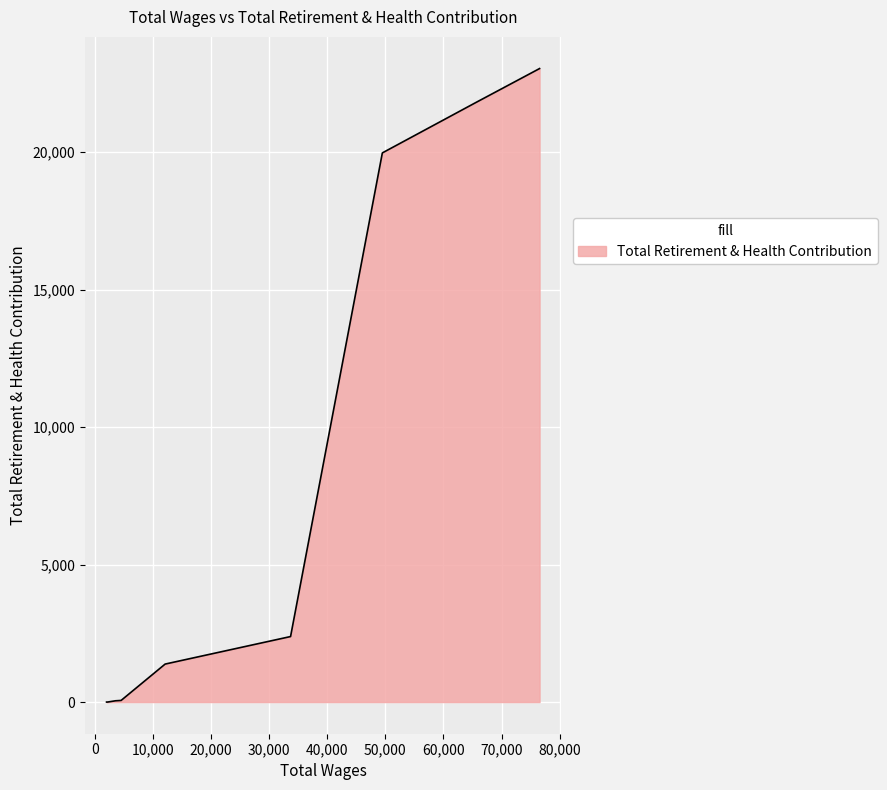

Does the chart have visible grid lines?

Yes